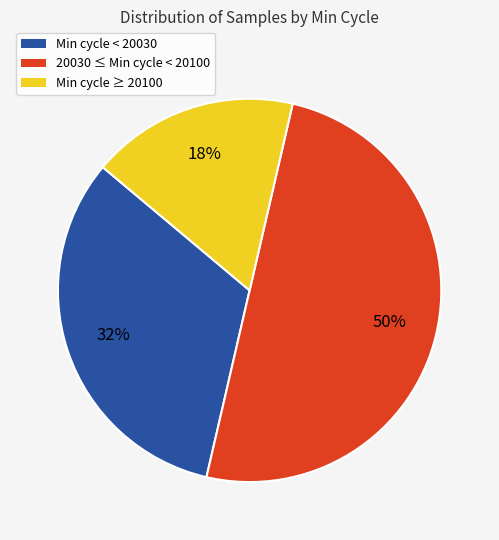

What percentage is the 20030 ≤ Min cycle < 20100 slice, to the nearest percent?

50%